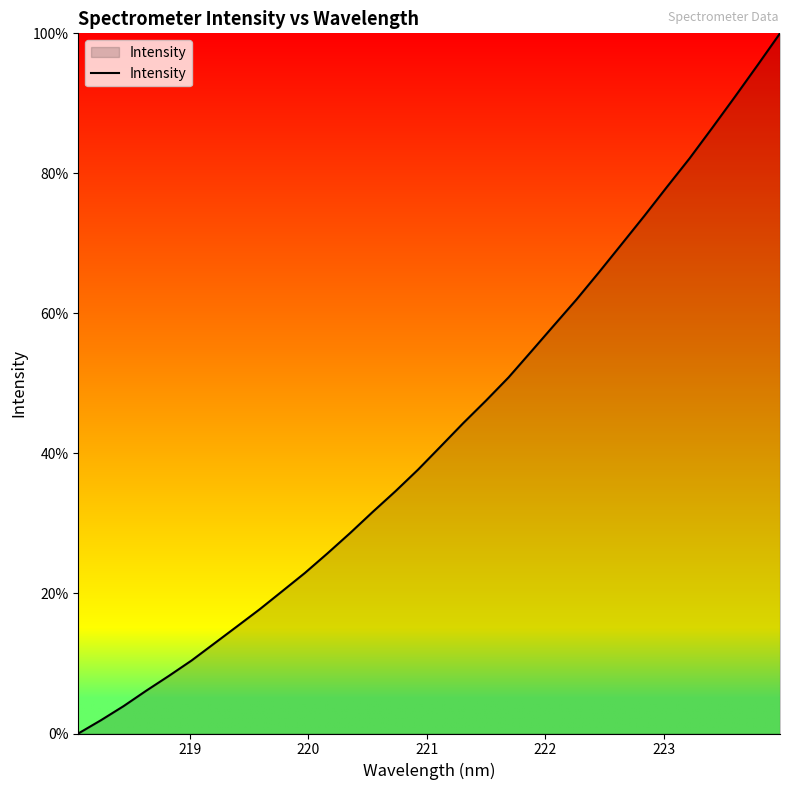

What is the difference between the maximum and minimum values?

100.0